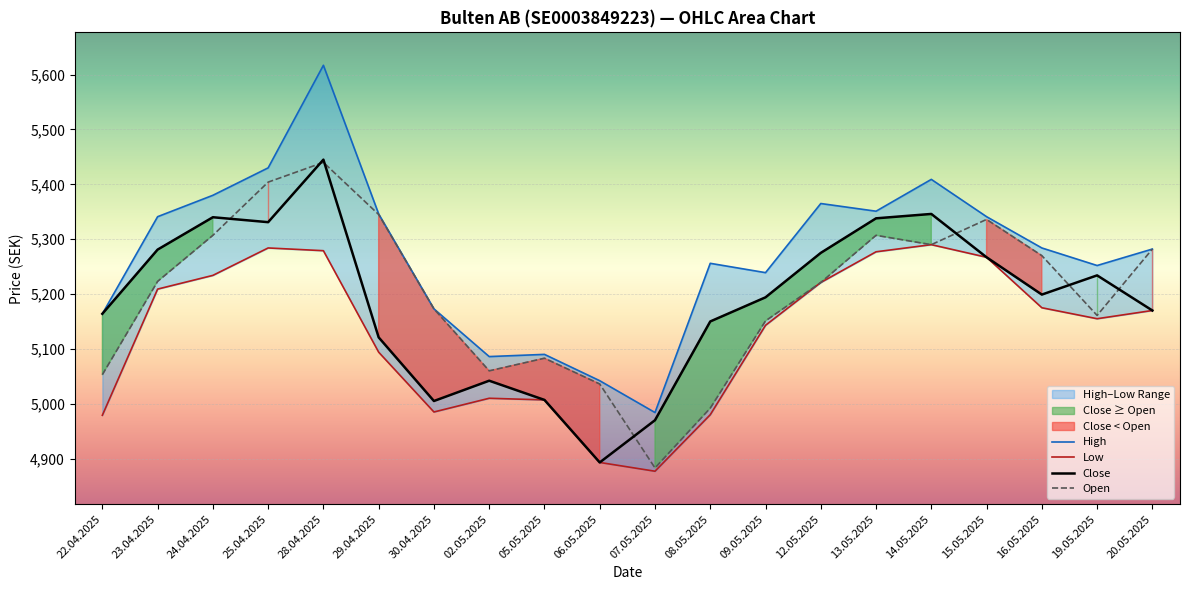

How many lines are shown in the chart?

4